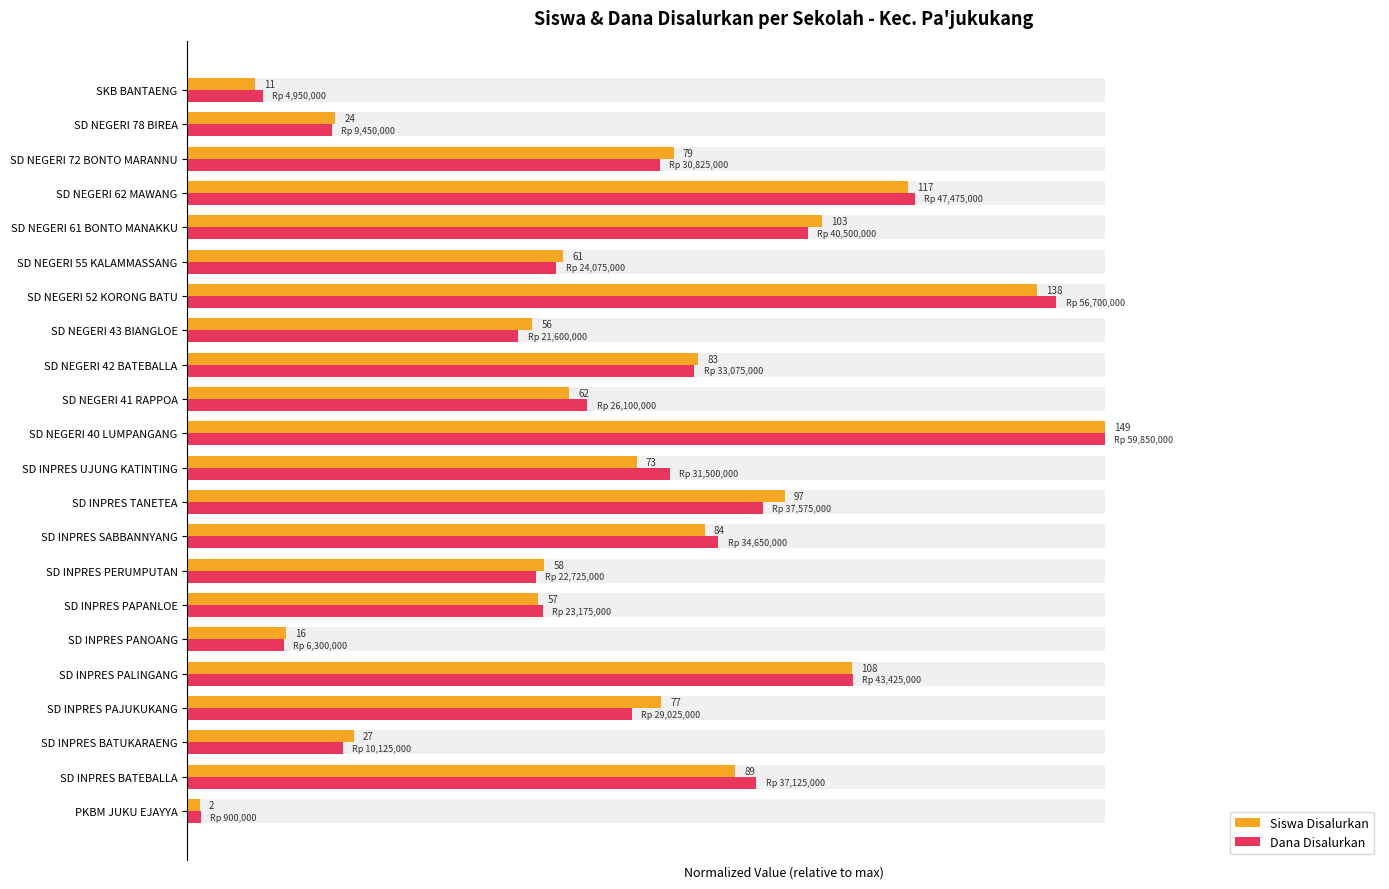

What is the maximum value for Dana Disalurkan?

1.0